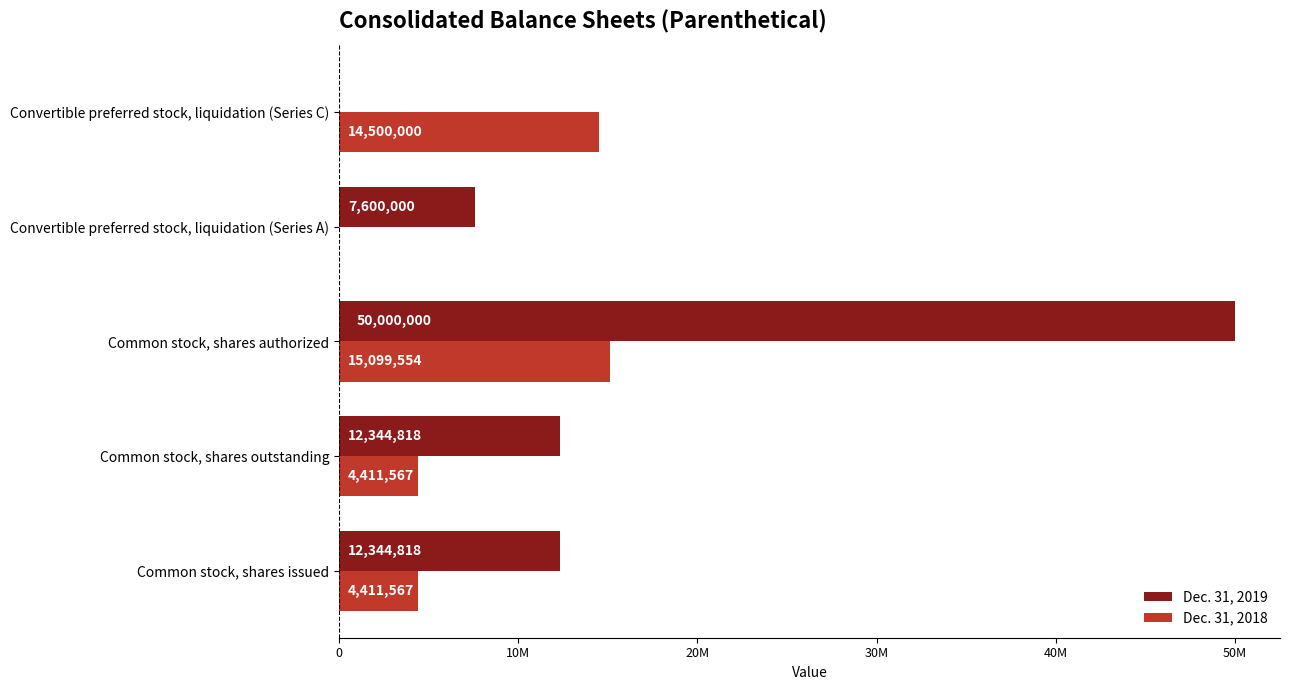

What are all the series names shown in the legend?

Dec. 31, 2019, Dec. 31, 2018